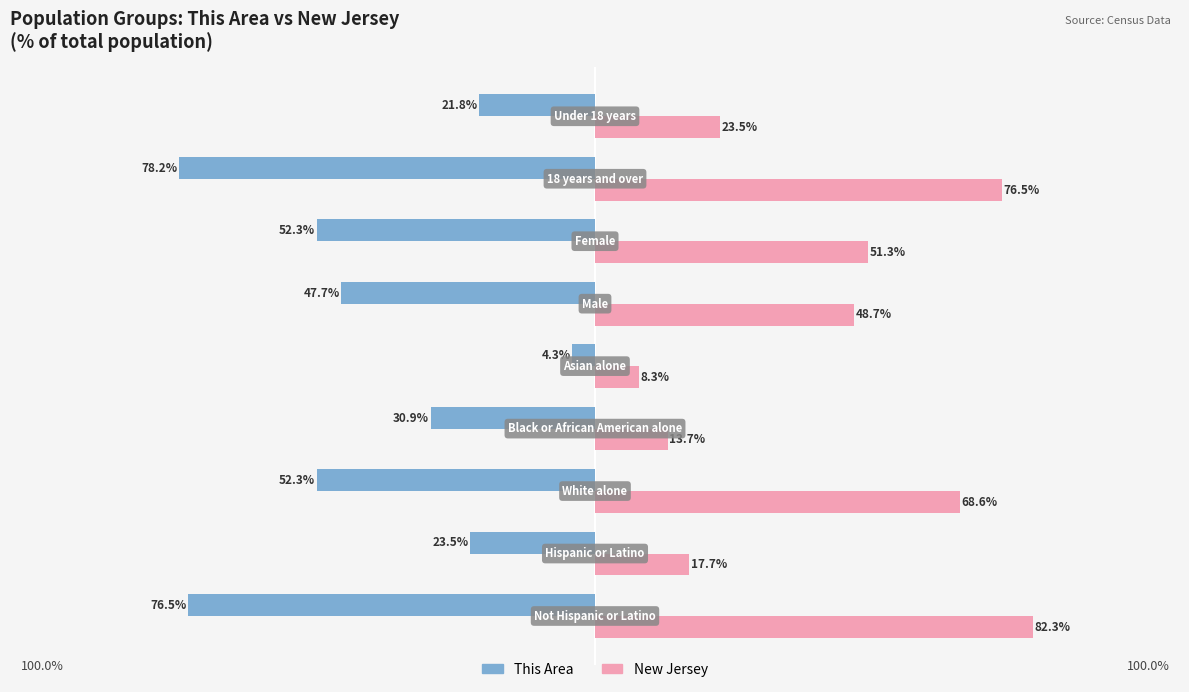

Which series has the largest range (max minus min)?

New Jersey